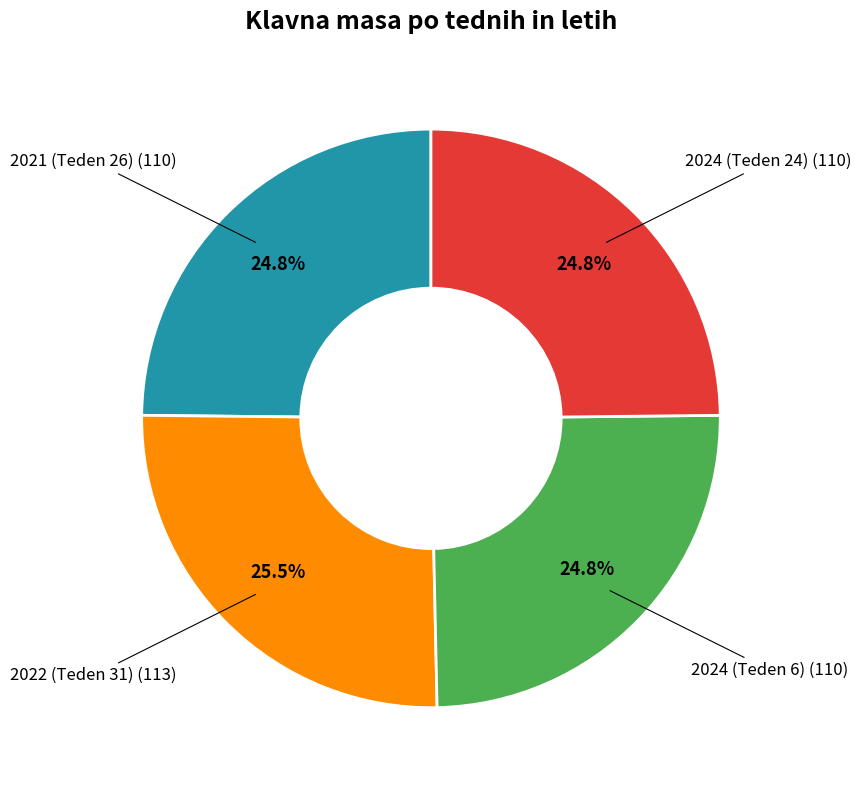

Does any single category account for the majority?

No